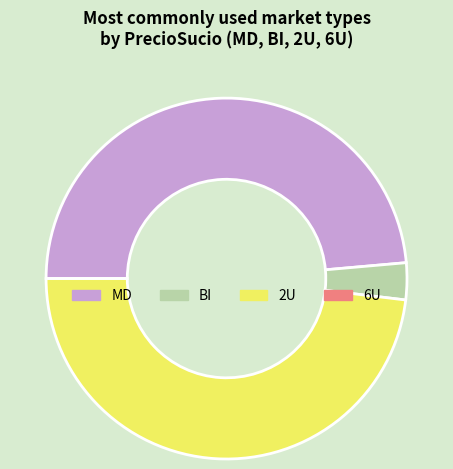

Is it true that MD is 49% of the pie?

True